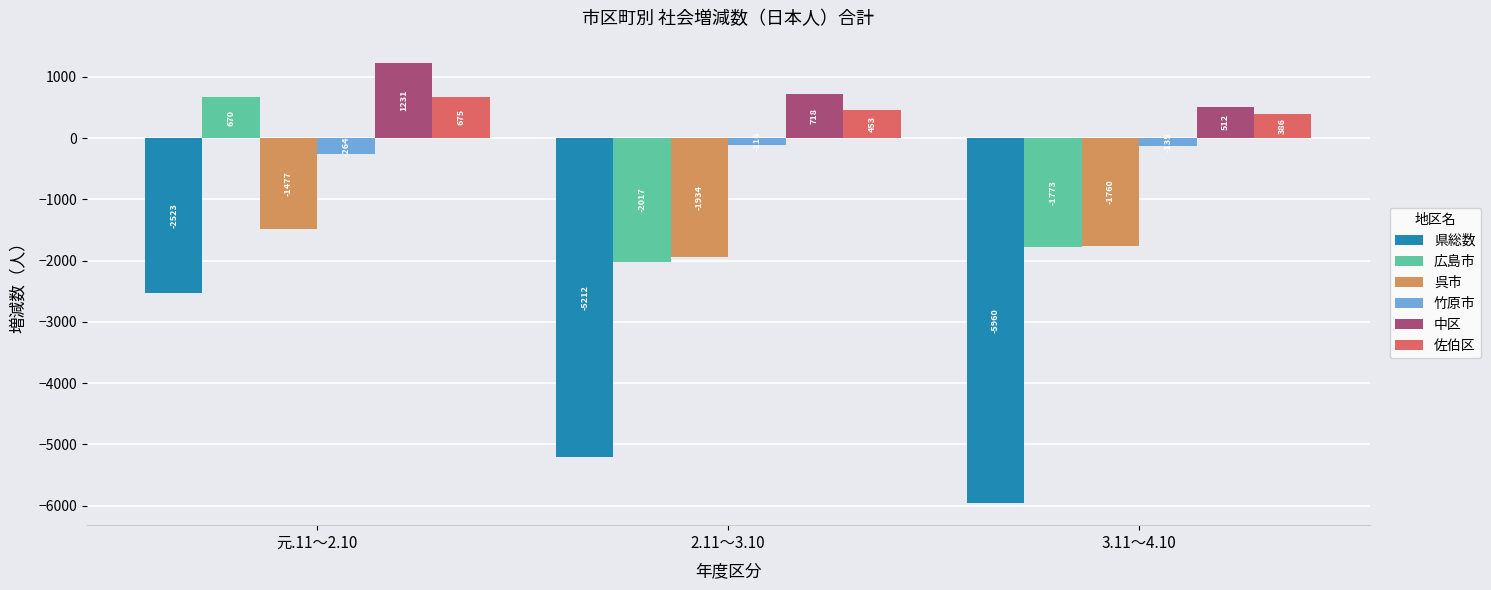

Is it true that 呉市 equals -1760 at 3.11～4.10?

True